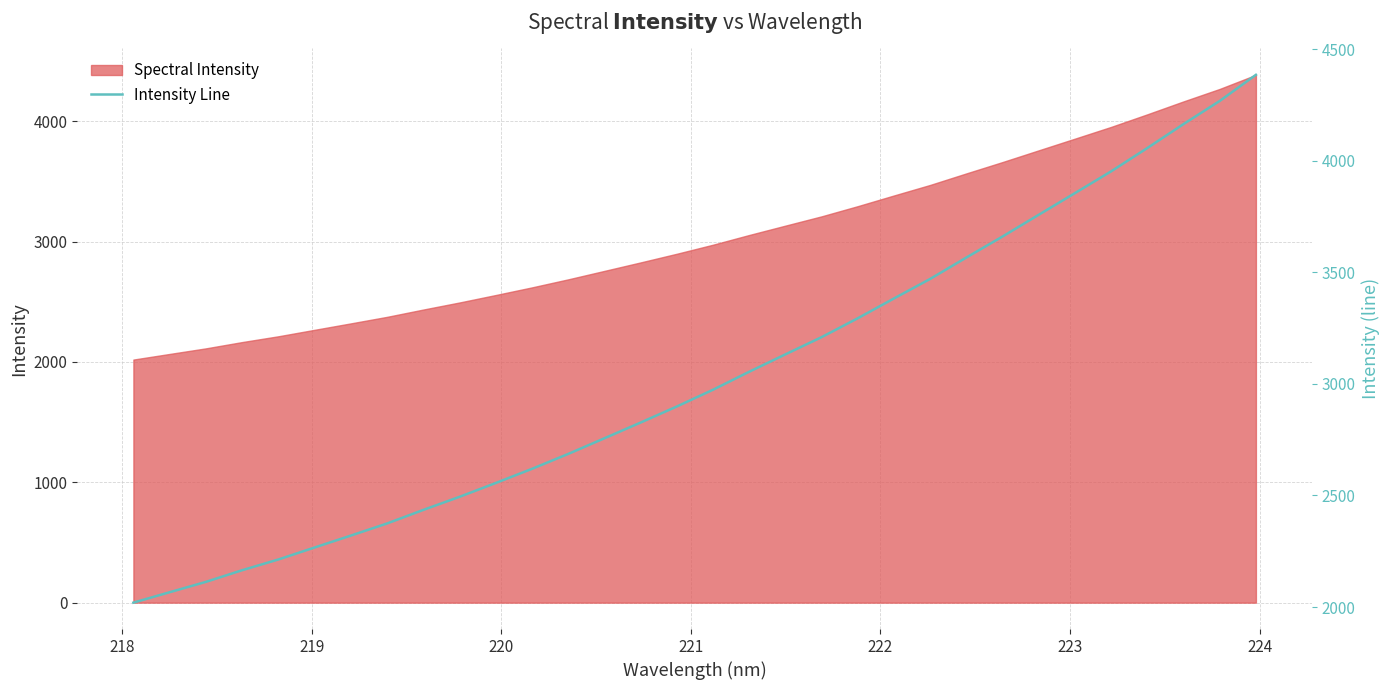

True or false: there are more than 1 points higher than both neighbors.

False